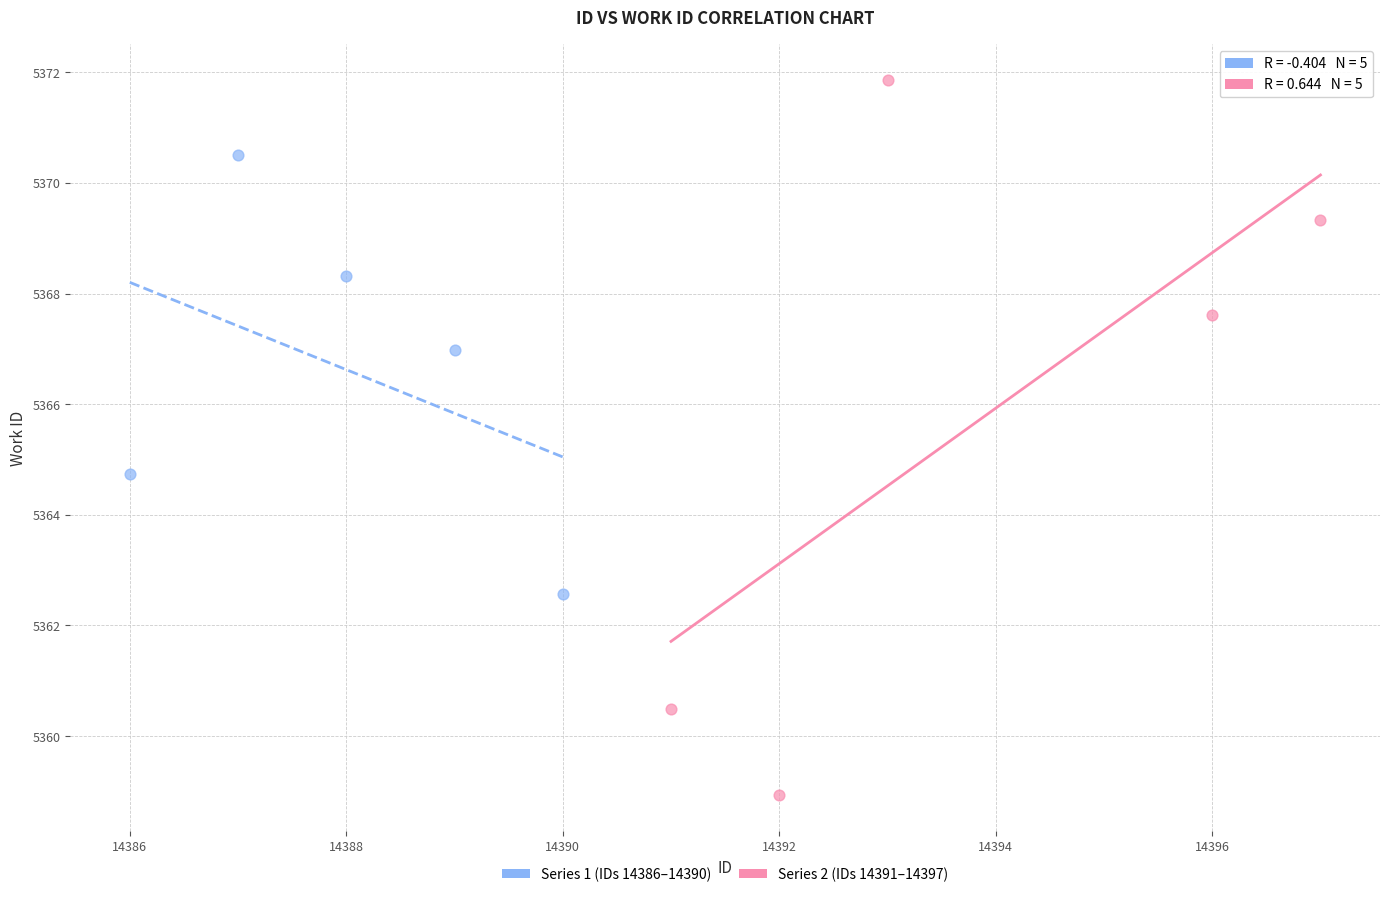

Which series has the largest Y range (max minus min)?

Series 2 (IDs 14391–14397)